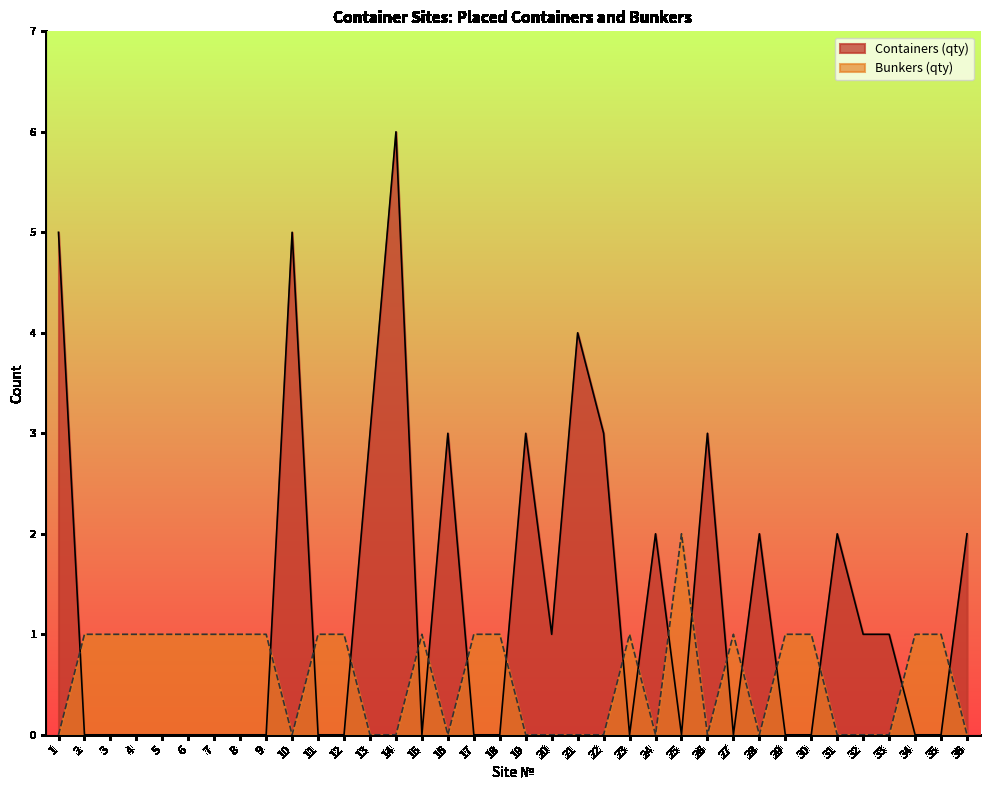

How many lines are shown in the chart?

2